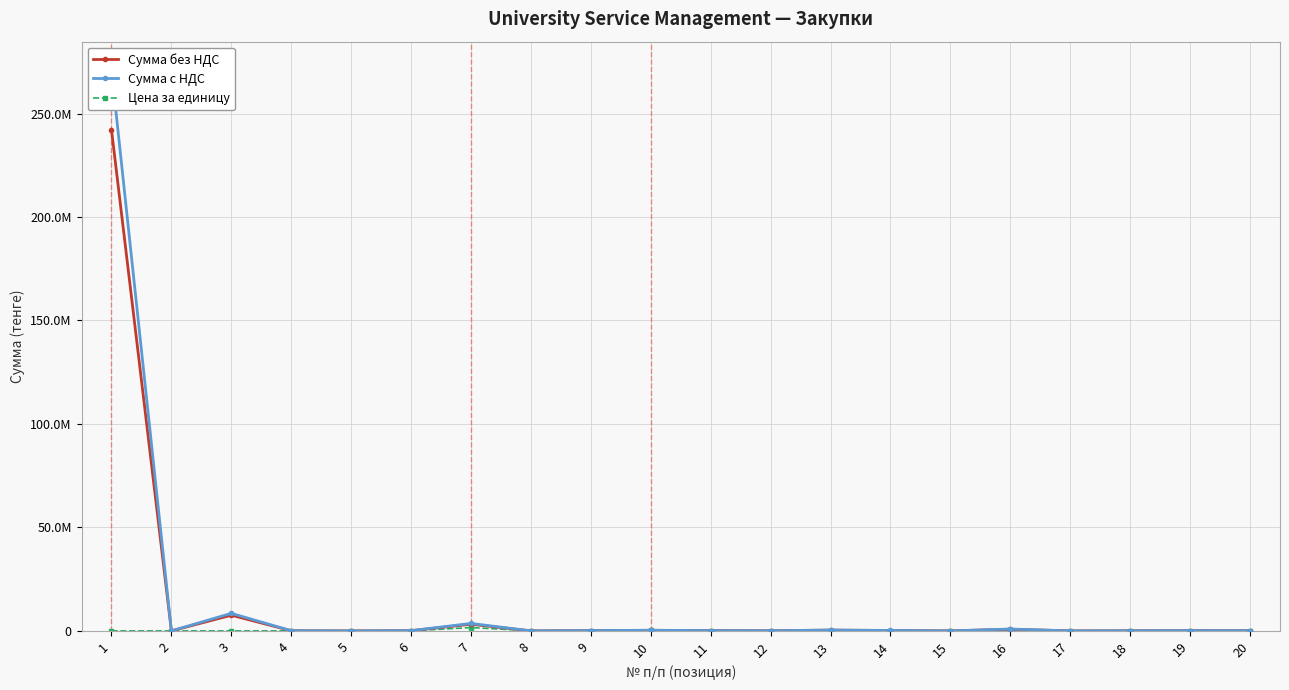

Which category has the lowest value across all series?

2